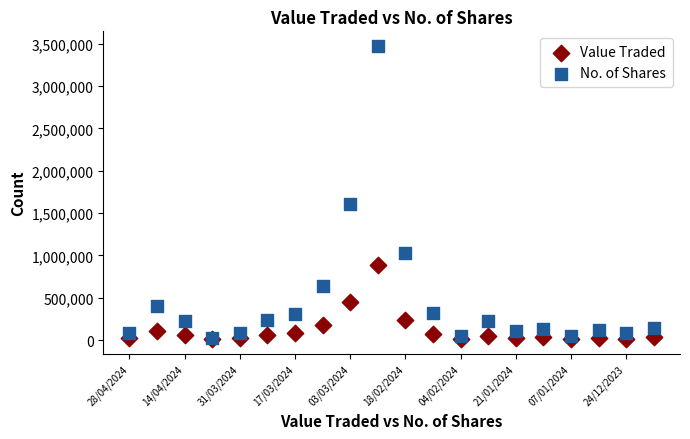

In the No. of Shares series, what Y value is closest to 1751086?

1601902